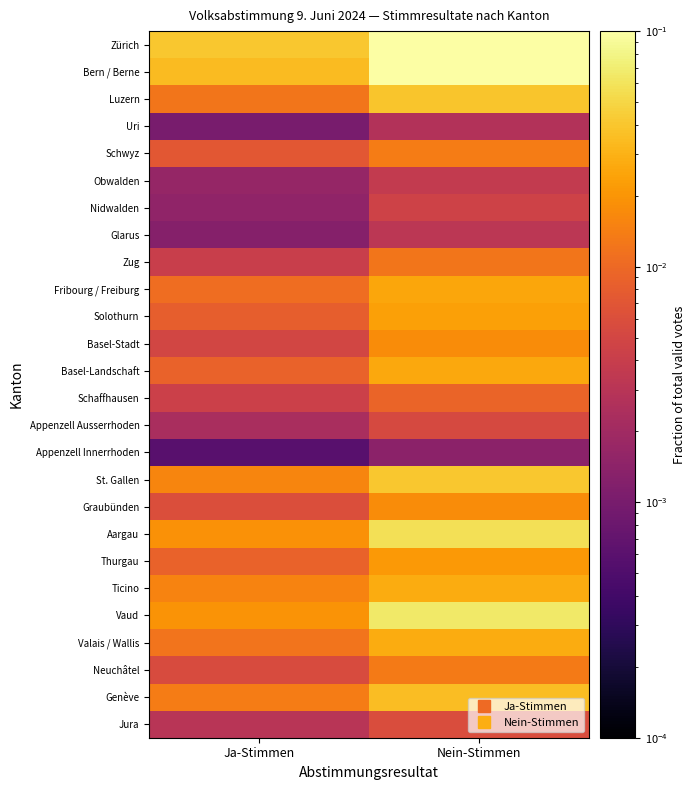

Between Ja-Stimmen and Nein-Stimmen, which is larger?

Nein-Stimmen